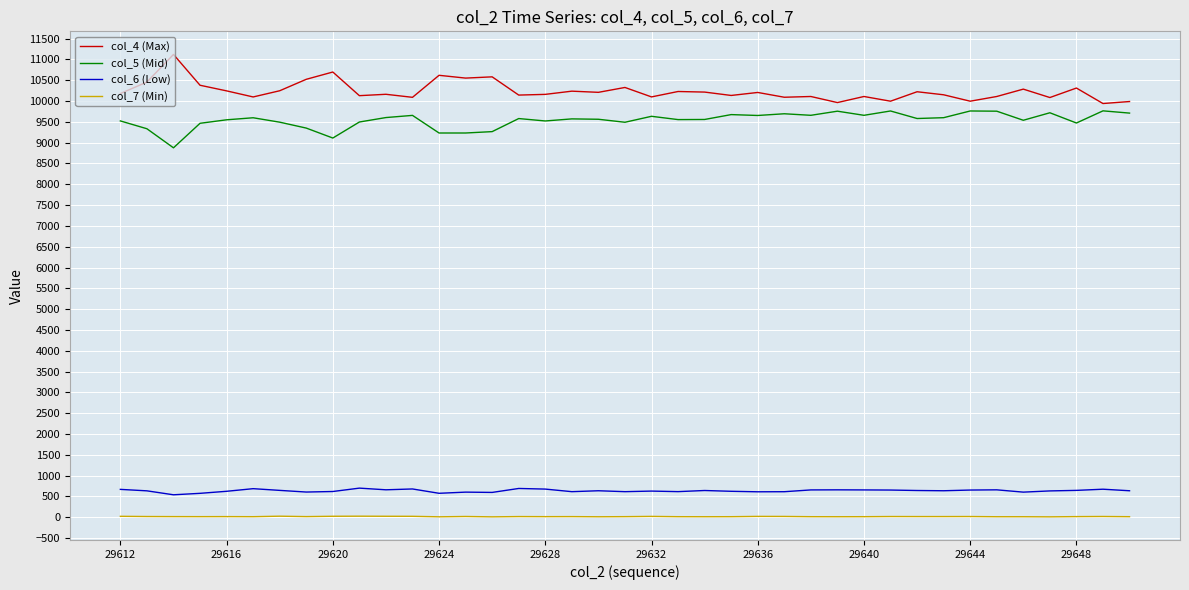

Rank the series by their maximum value, from lowest to highest.

col_7 (Min), col_6 (Low), col_5 (Mid), col_4 (Max)